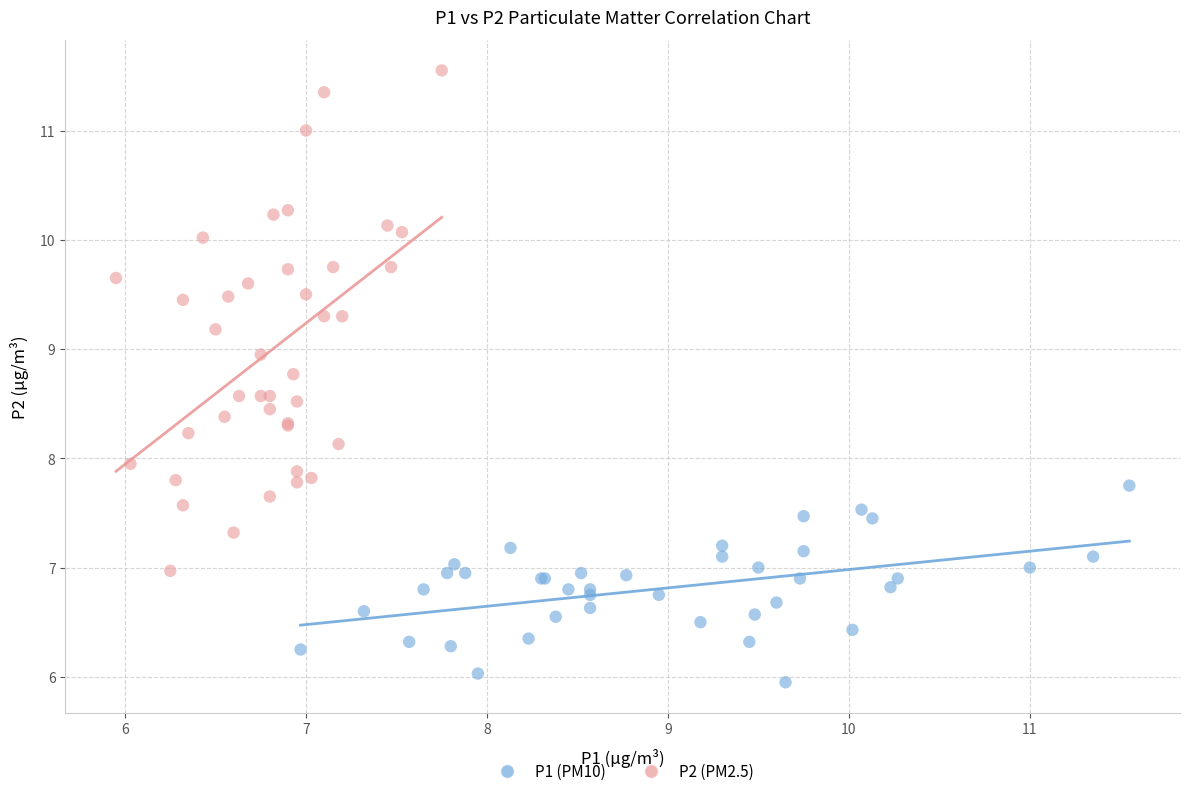

Which series reaches the maximum Y coordinate?

P2 (PM2.5)